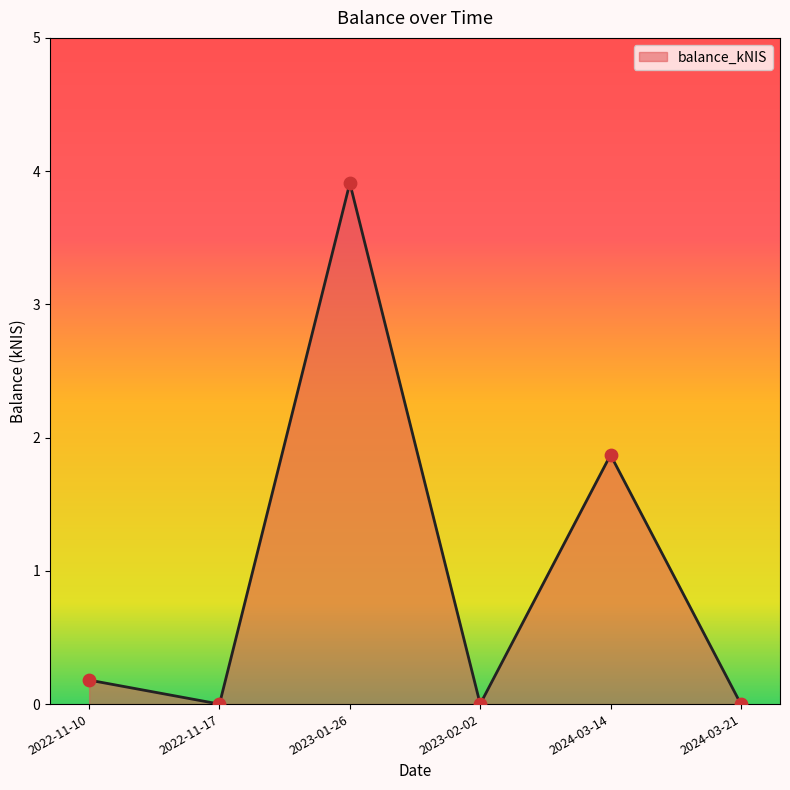

Between 2023-01-26 and 2024-03-14, which is larger?

2023-01-26